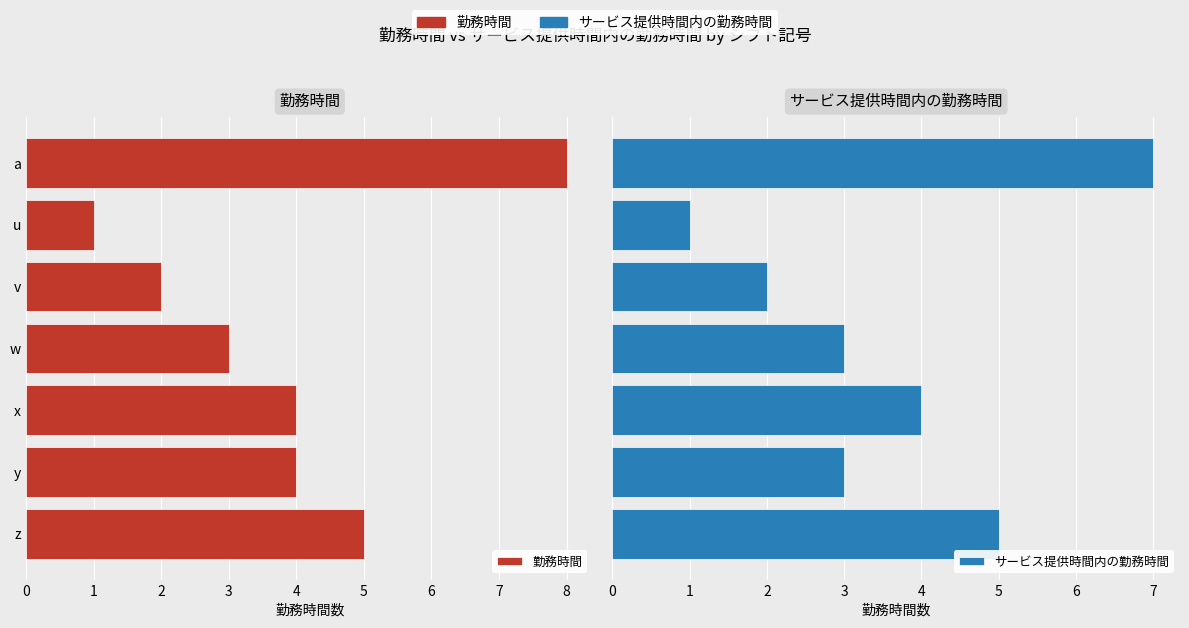

True or false: 勤務時間 has a value of 5 at w.

False